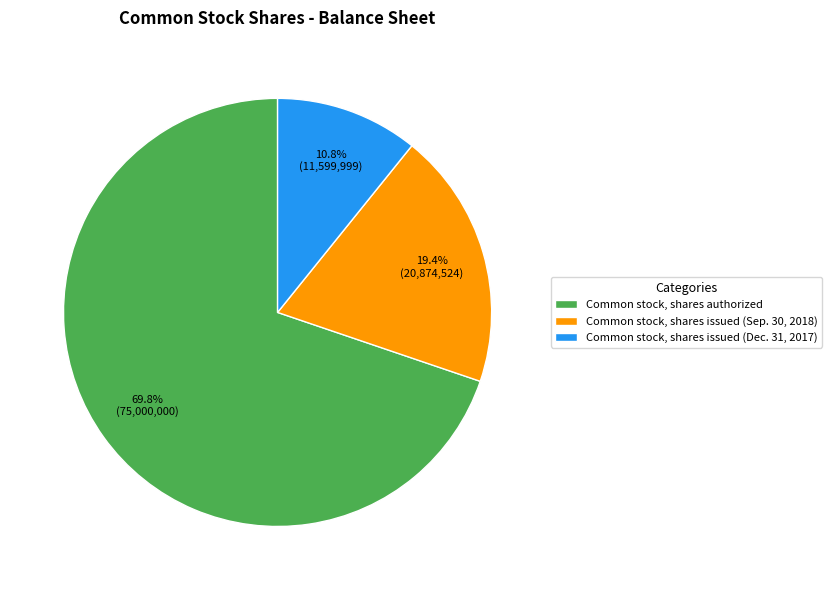

Is it true that Common stock, shares issued (Sep. 30, 2018) is 19% of the pie?

True